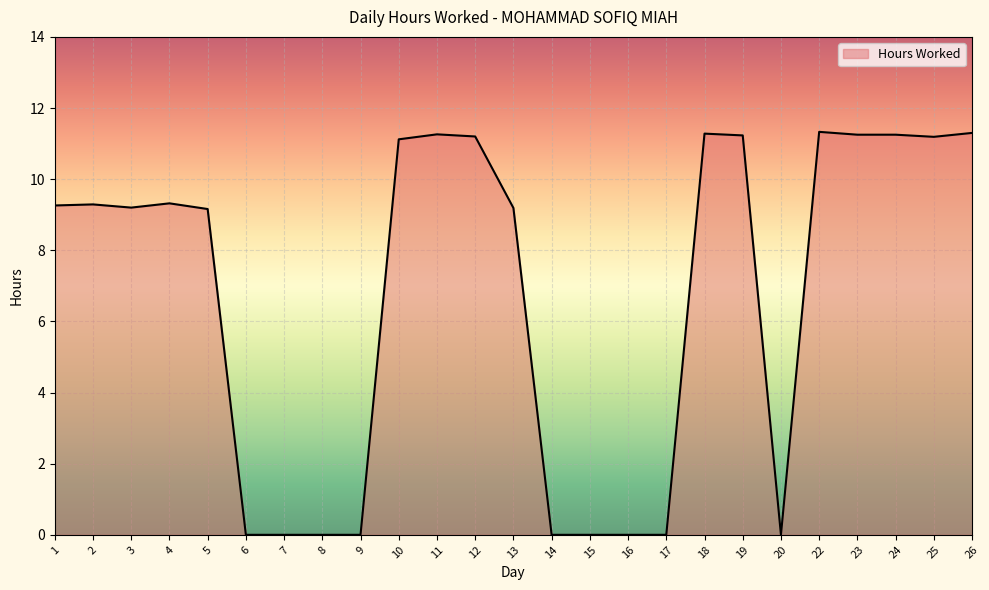

What is the difference between the maximum and minimum values?

11.3